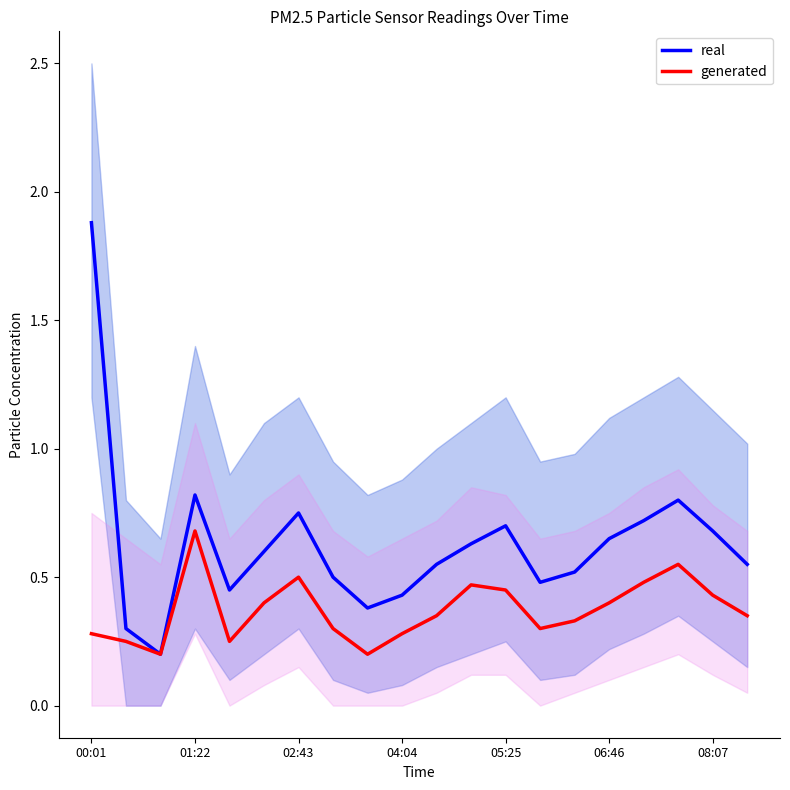

Is the value of generated at 08:07 greater than the value of real at 00:01?

No